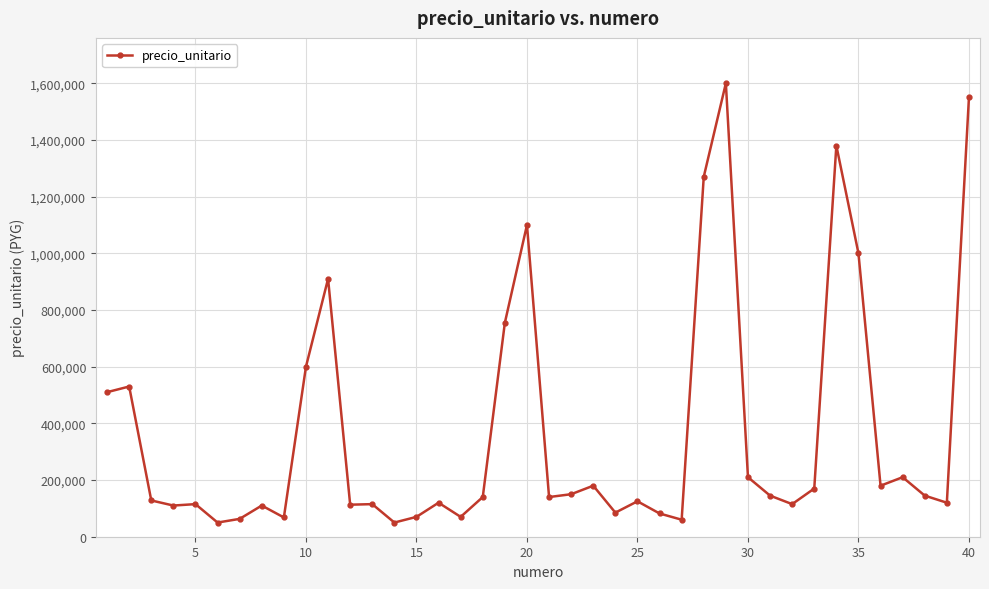

What is the difference between the maximum and minimum values?

1550000